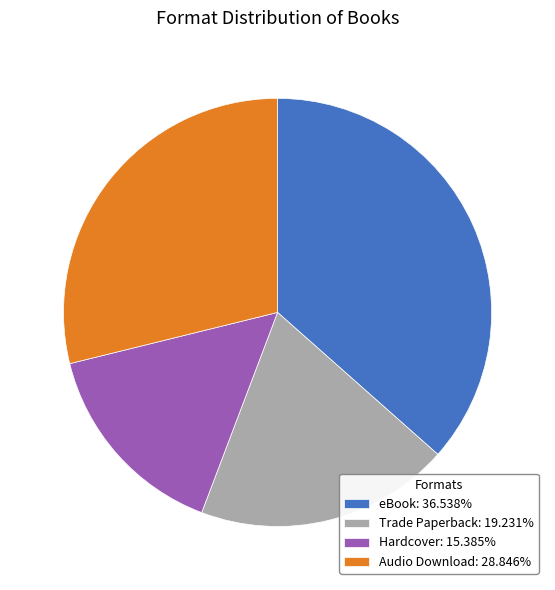

Is there any slice that represents more than half of the pie?

No